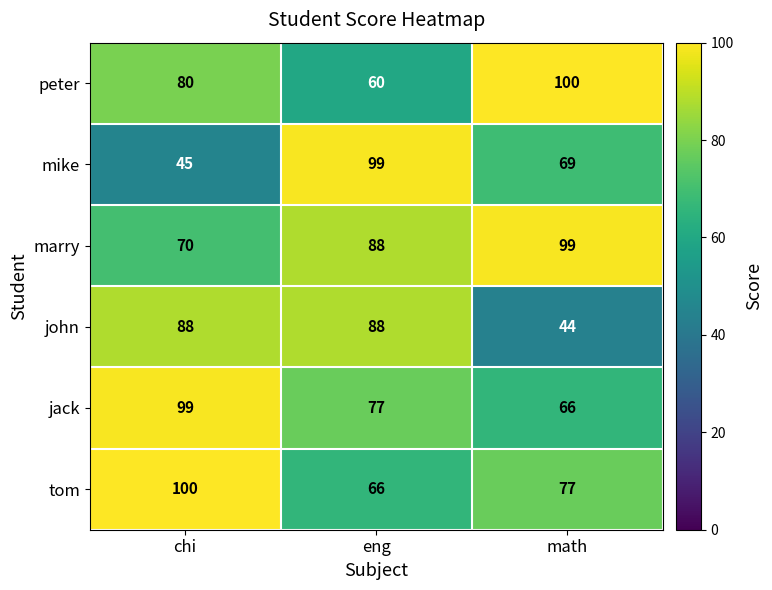

Rank the series at math from lowest to highest value.

john, jack, mike, tom, marry, peter